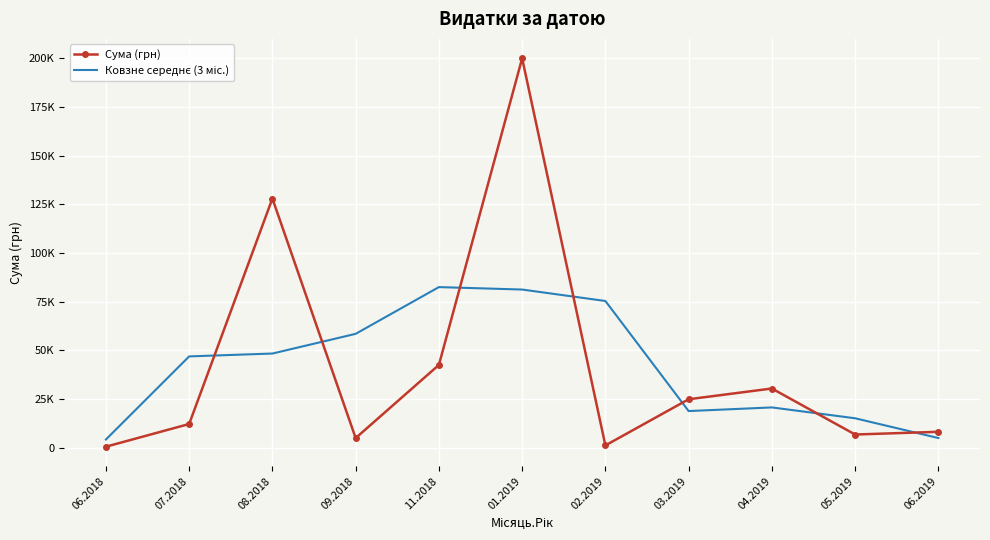

Reading left to right, extract all data points from this chart.

Сума (грн): 576.4	12232.3	128000.0	5000.0	42570.0	200000.0	1227.9	24935.6	30455.1	6826.2	8225.0
Ковзне середнє (3 міс.): 4269.6	46936.2	48410.8	58523.3	82523.3	81266.0	75387.8	18872.9	20739.0	15168.8	5017.1